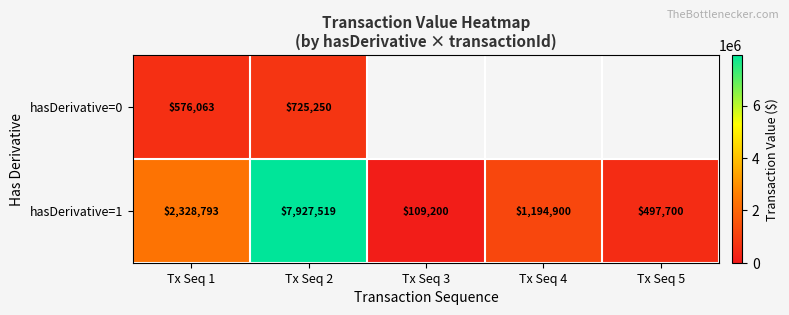

Is the value of hasDerivative=1 at Tx Seq 2 greater than the value of hasDerivative=0 at Tx Seq 1?

Yes